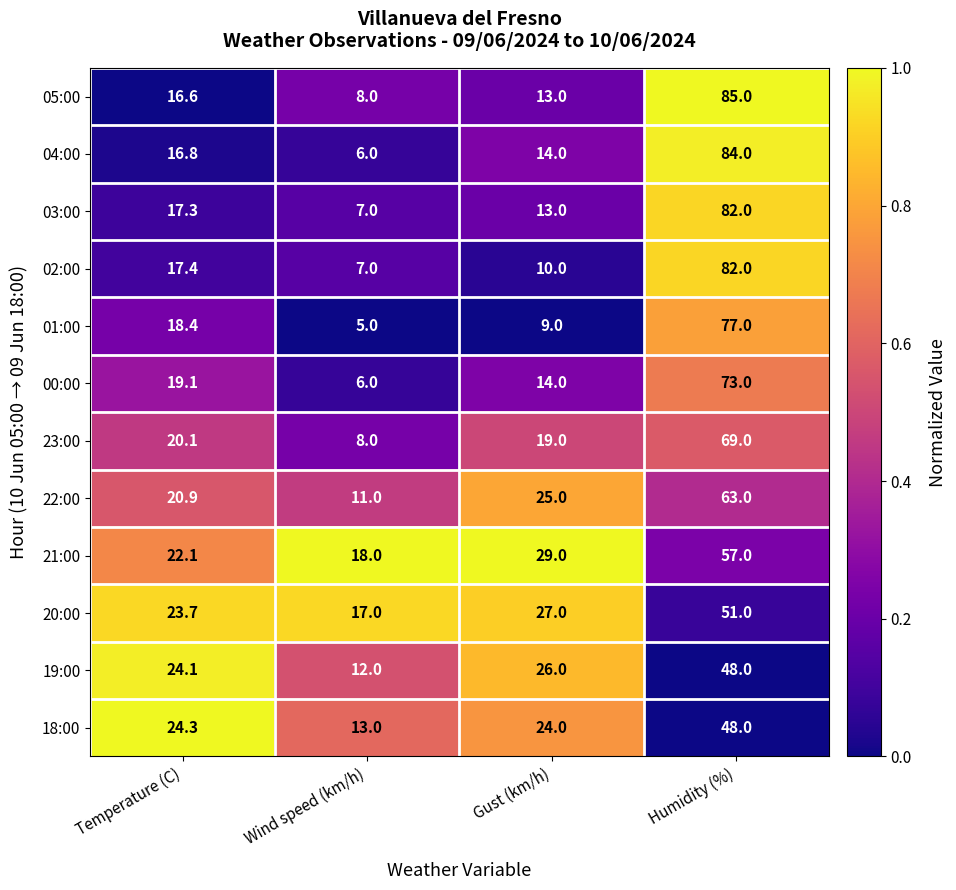

What is the total value across all series at Gust (km/h)?

223.0